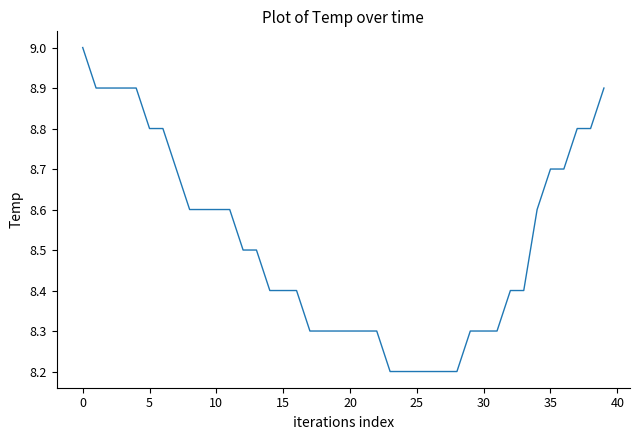

What is the maximum value shown in the chart?

9.0